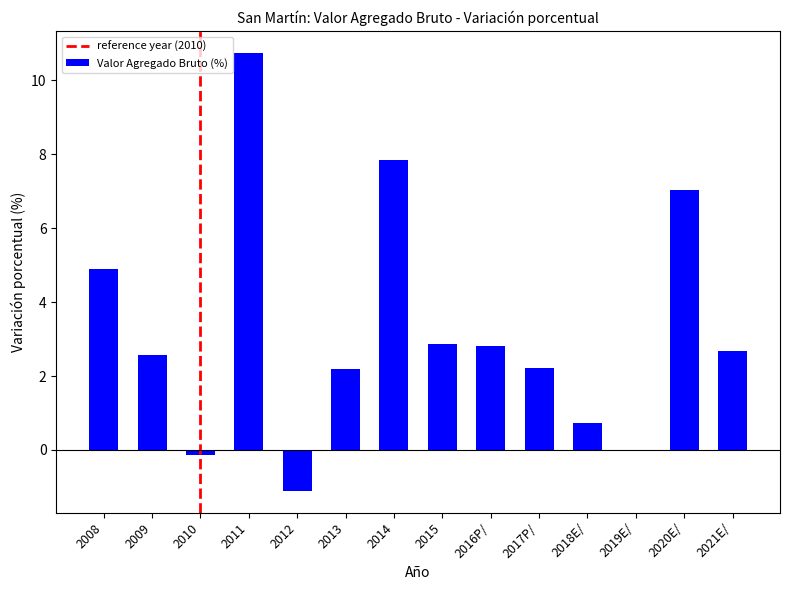

Are the bars horizontal?

No